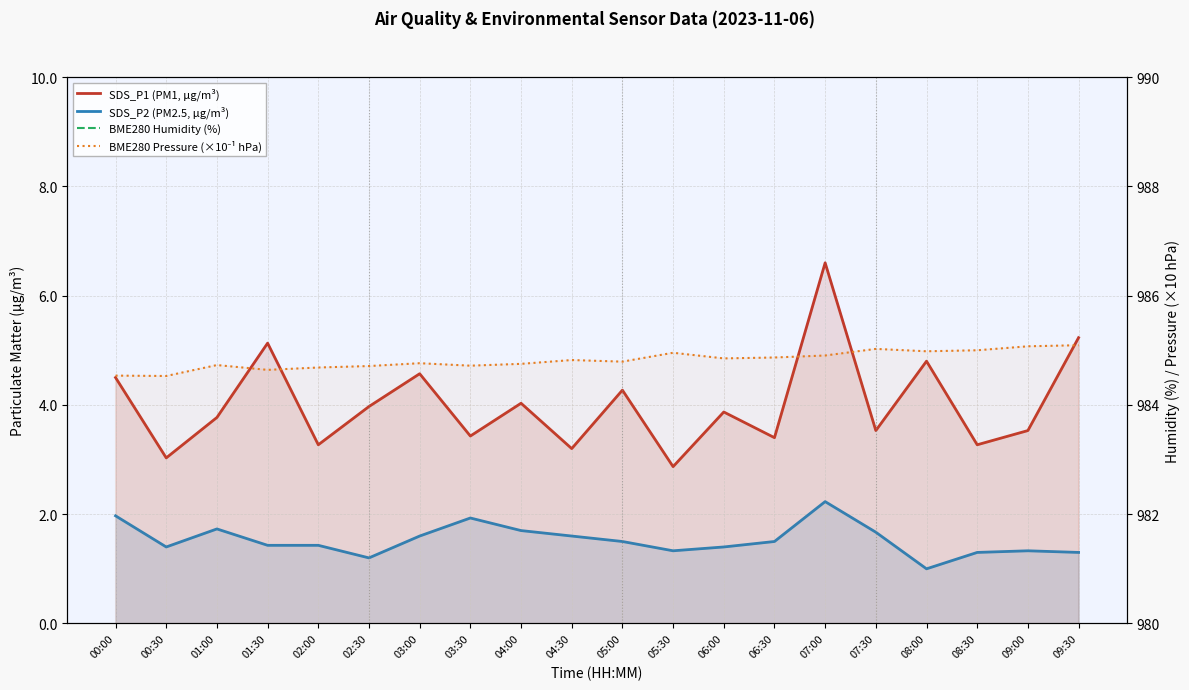

What is the label of the 6th point from the right?

07:00